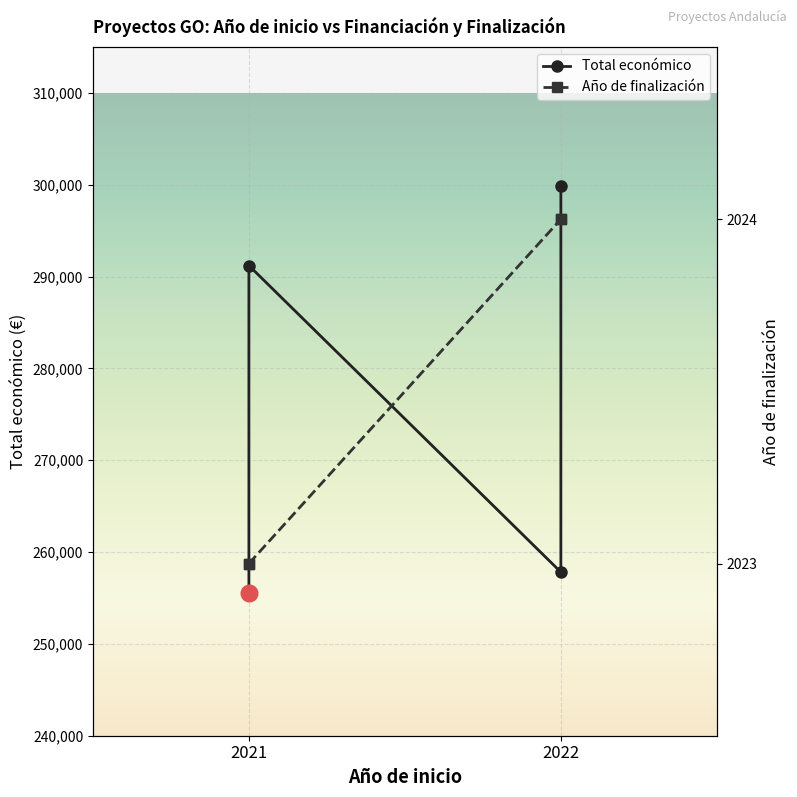

What is the difference between the maximum and minimum values in the Total económico series?

44413